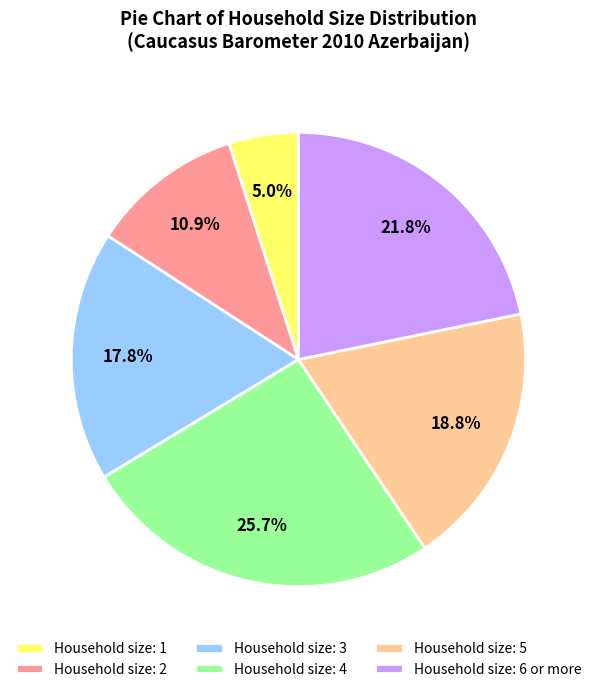

Which has a higher value, Household size: 2 or Household size: 5?

Household size: 5